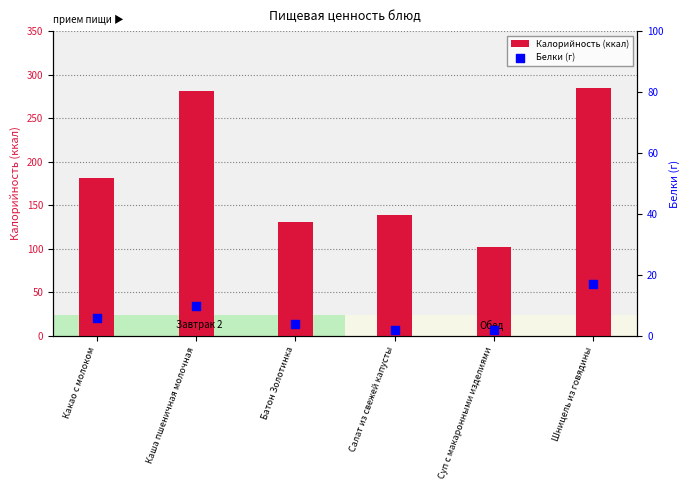

At which category is the sum across all series the highest?

Шницель из говядины